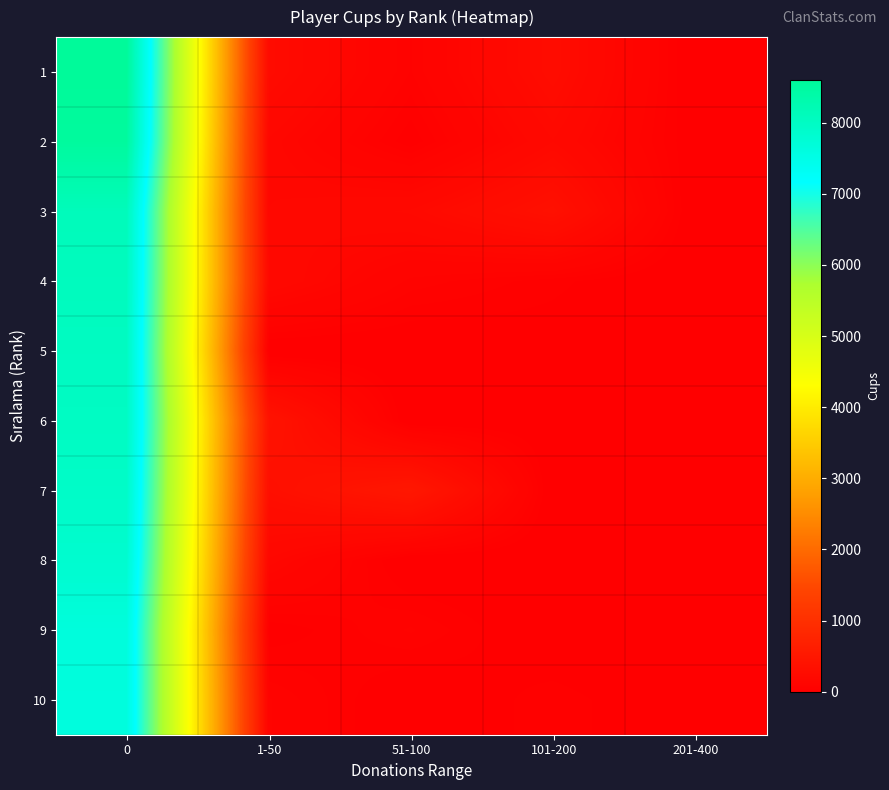

At how many categories does at least one series exceed 2735?

1